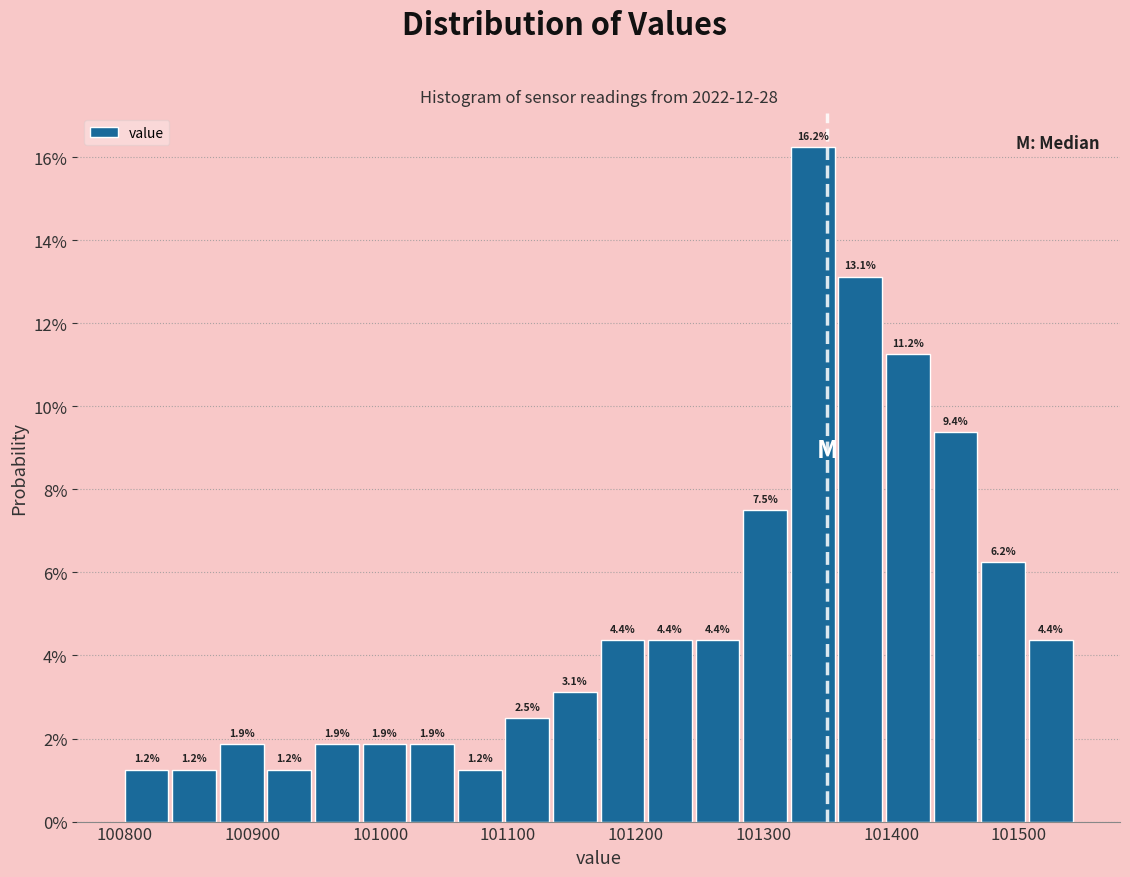

Around what value on the x-axis is the tallest bar? Give the approximate position of its centre, as read against the axis.

101340